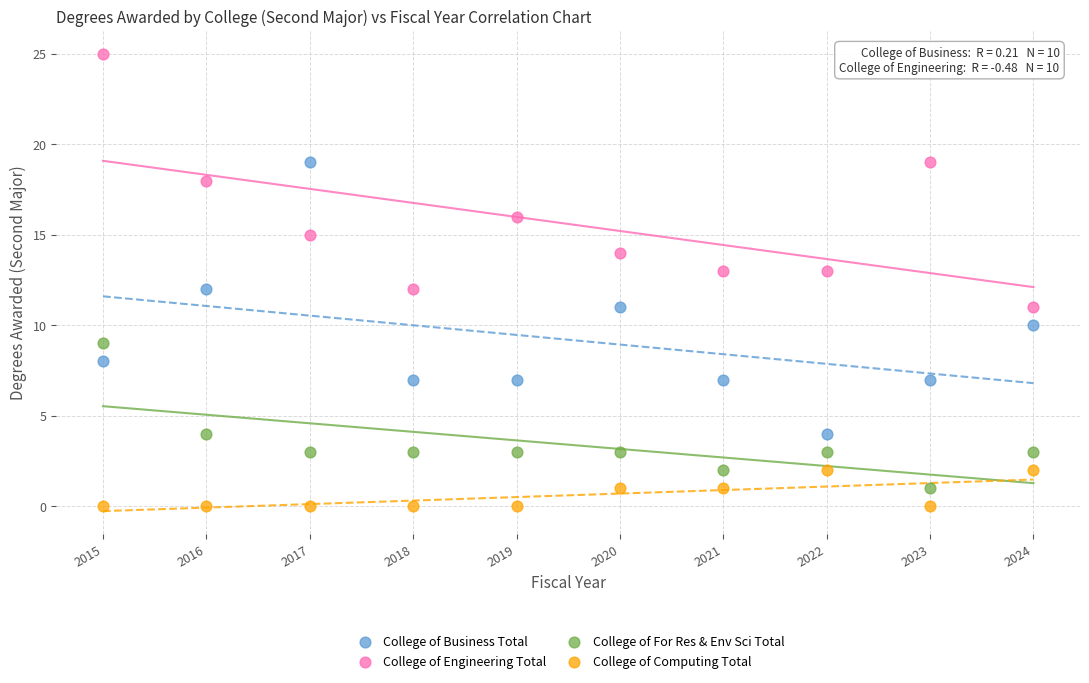

Which series contains the highest Y value?

College of Engineering Total